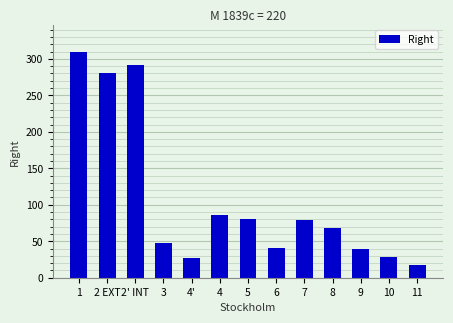

What is the approximate value at 5?

80.0